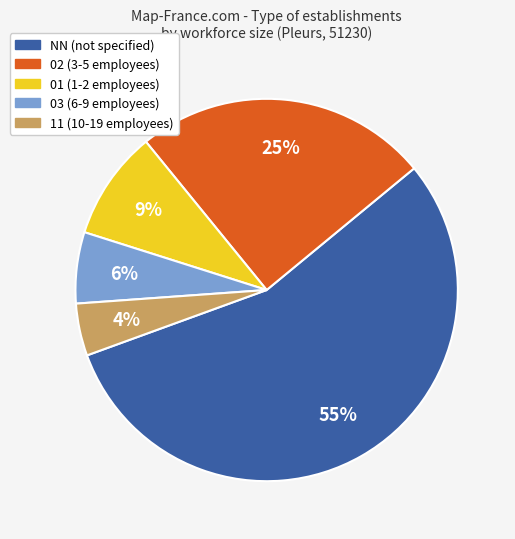

Is the sum of NN and 11 greater than half?

Yes